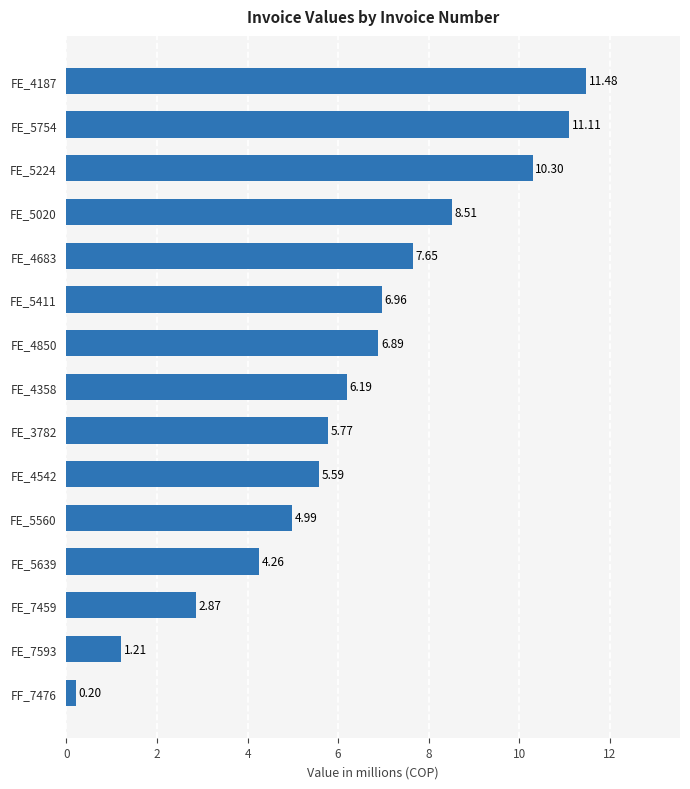

Are the bars horizontal?

Yes